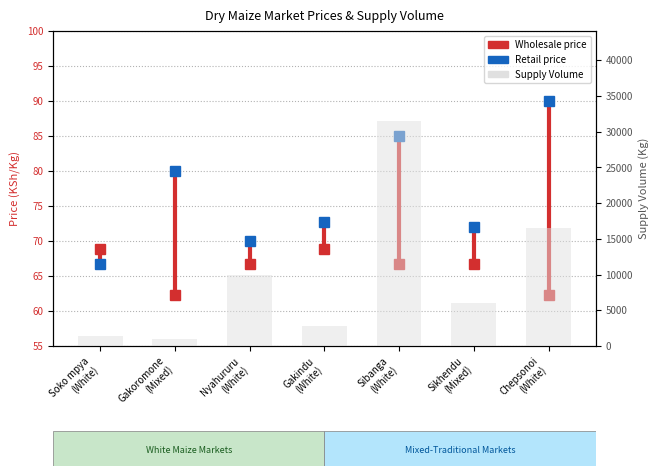

True or false: the data shows 1000 at Gakoromone
(Mixed).

True